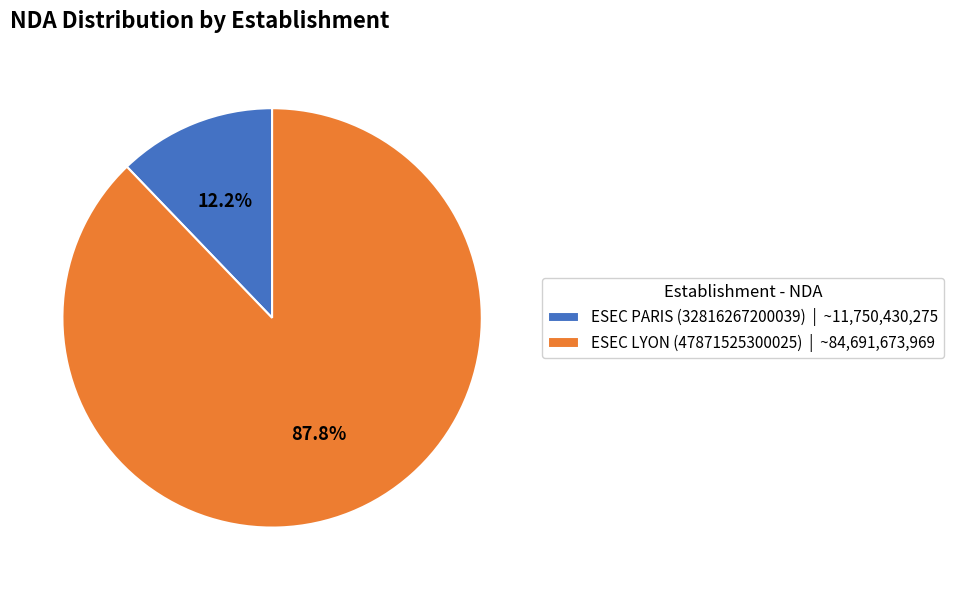

What portion of the pie excludes ESEC LYON (47871525300025)?

12.2%